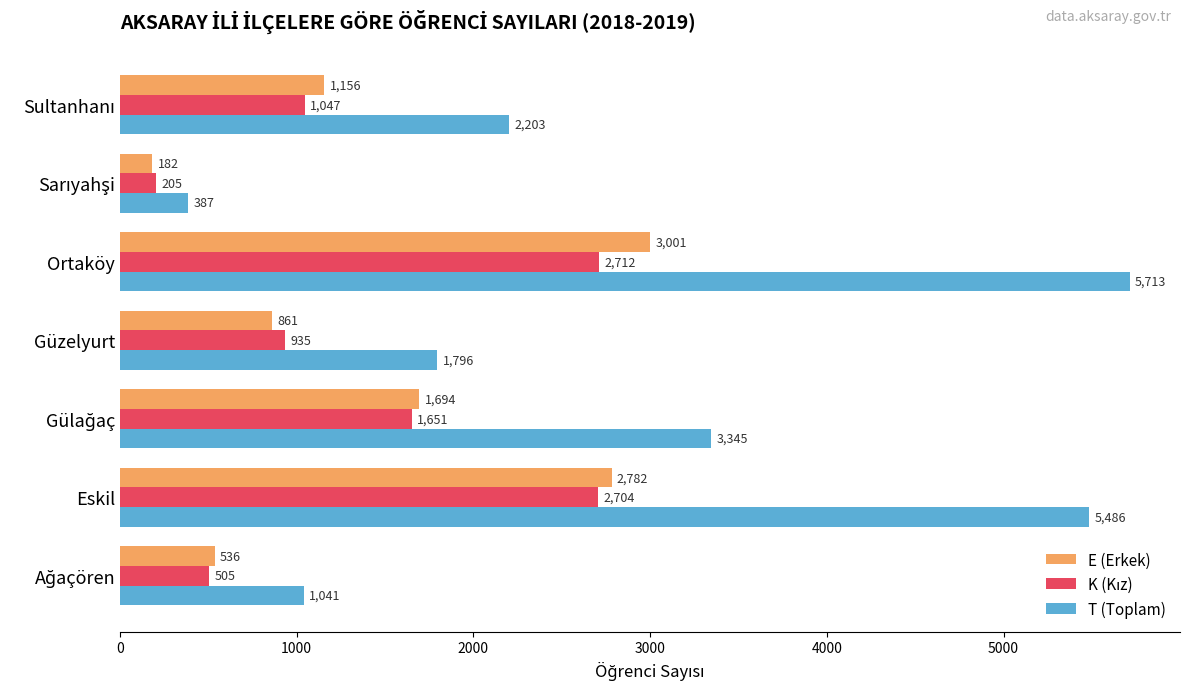

True or false: E (Erkek) has a value of 2782 at Eskil.

True